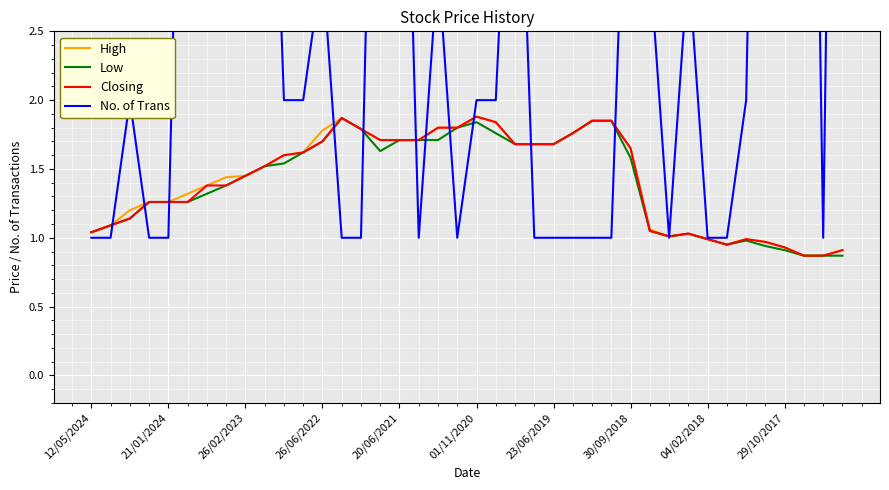

What is the difference between the highest and lowest values at 29/10/2017?

4.5